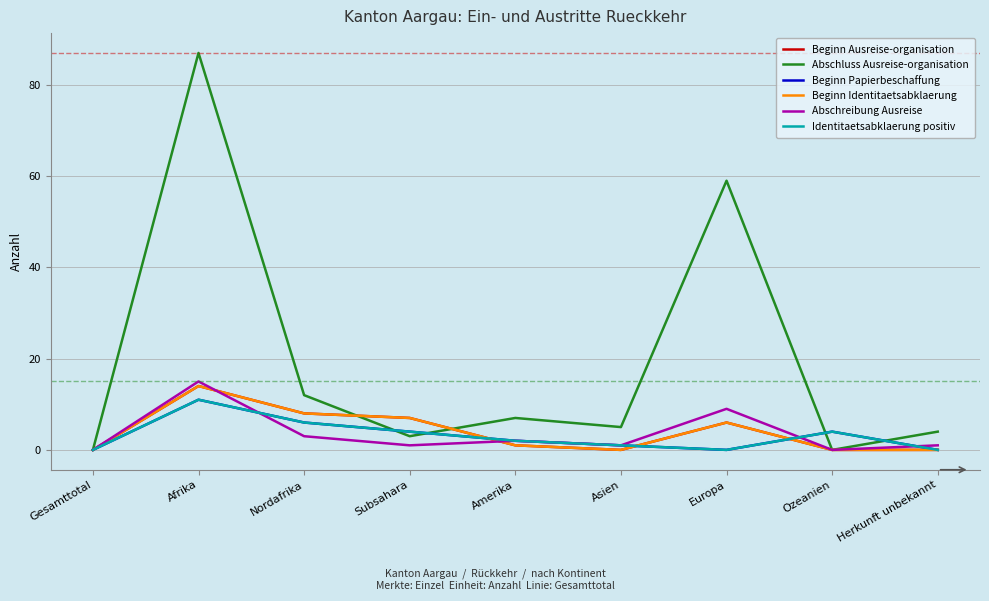

Does the chart have visible grid lines?

Yes